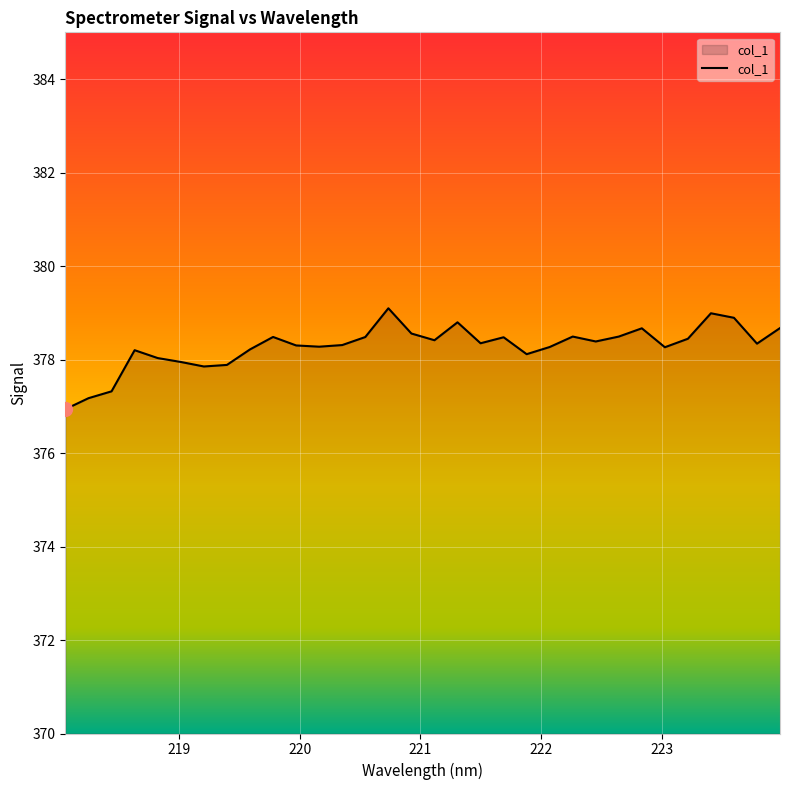

What is the greatest value displayed?

379.1